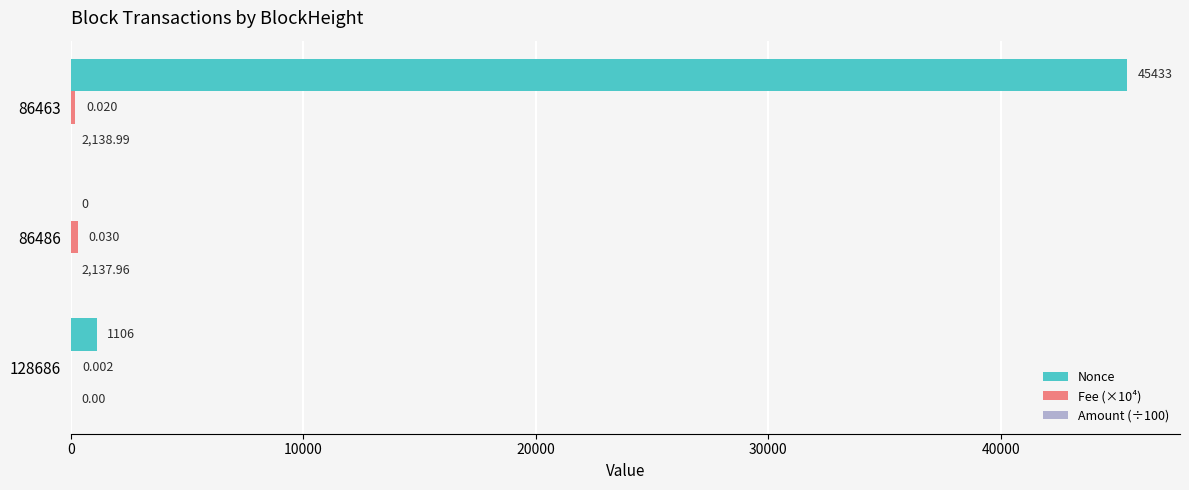

Which series has the largest total across all categories?

Nonce